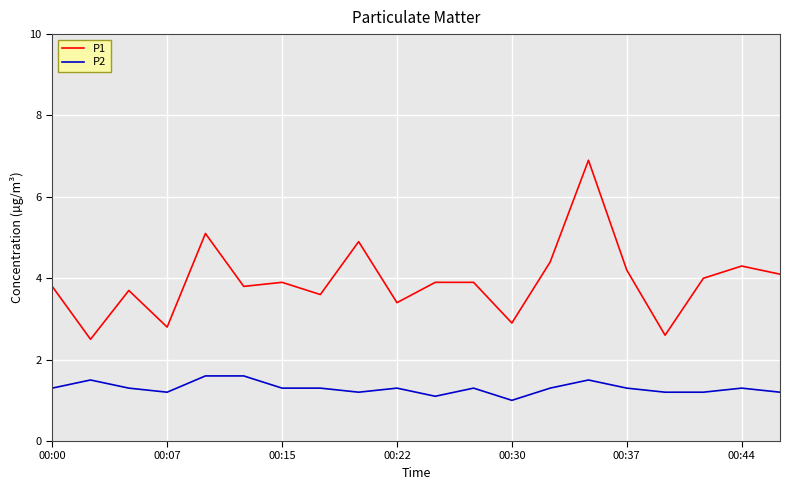

True or false: P2 and P1 cross at least once.

False